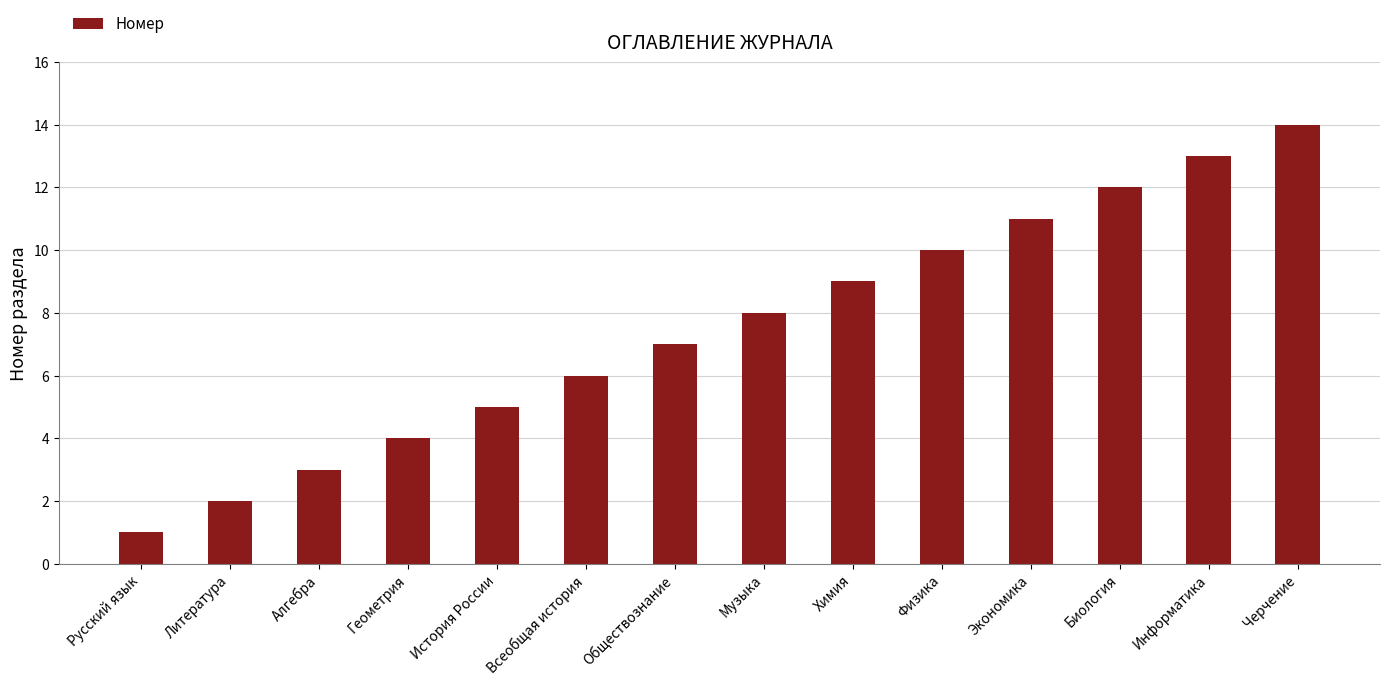

Rank the categories by value from lowest to highest.

Русский язык, Литература, Алгебра, Геометрия, История России, Всеобщая история, Обществознание, Музыка, Химия, Физика, Экономика, Биология, Информатика, Черчение